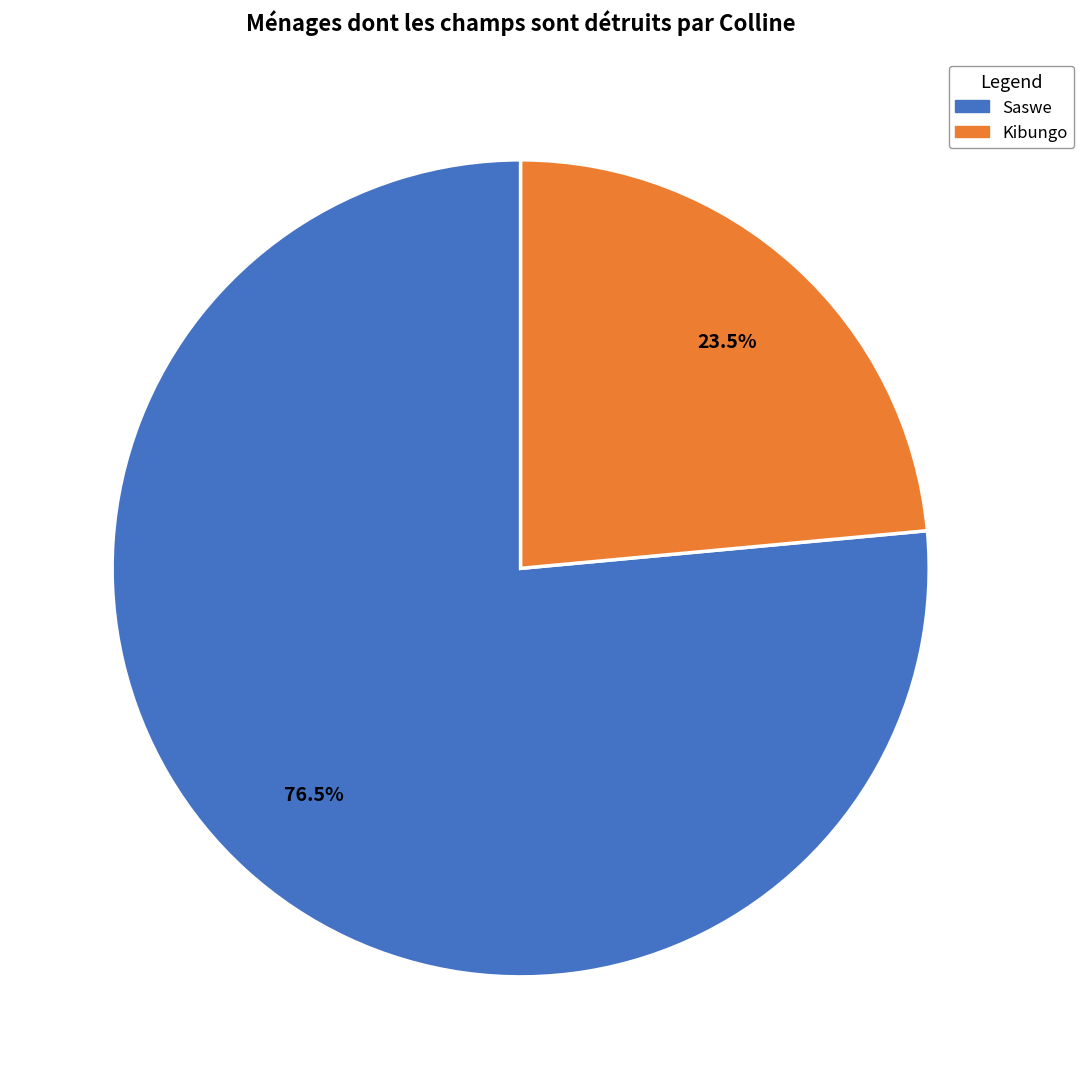

What is the largest slice in the pie chart?

Saswe